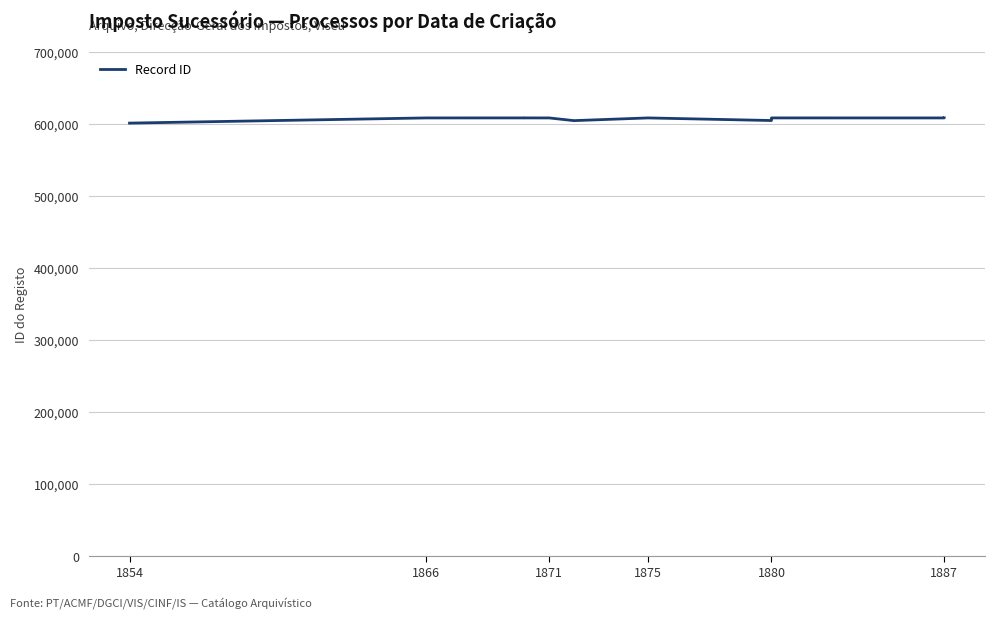

At which category does the data reach its first local peak?

1871